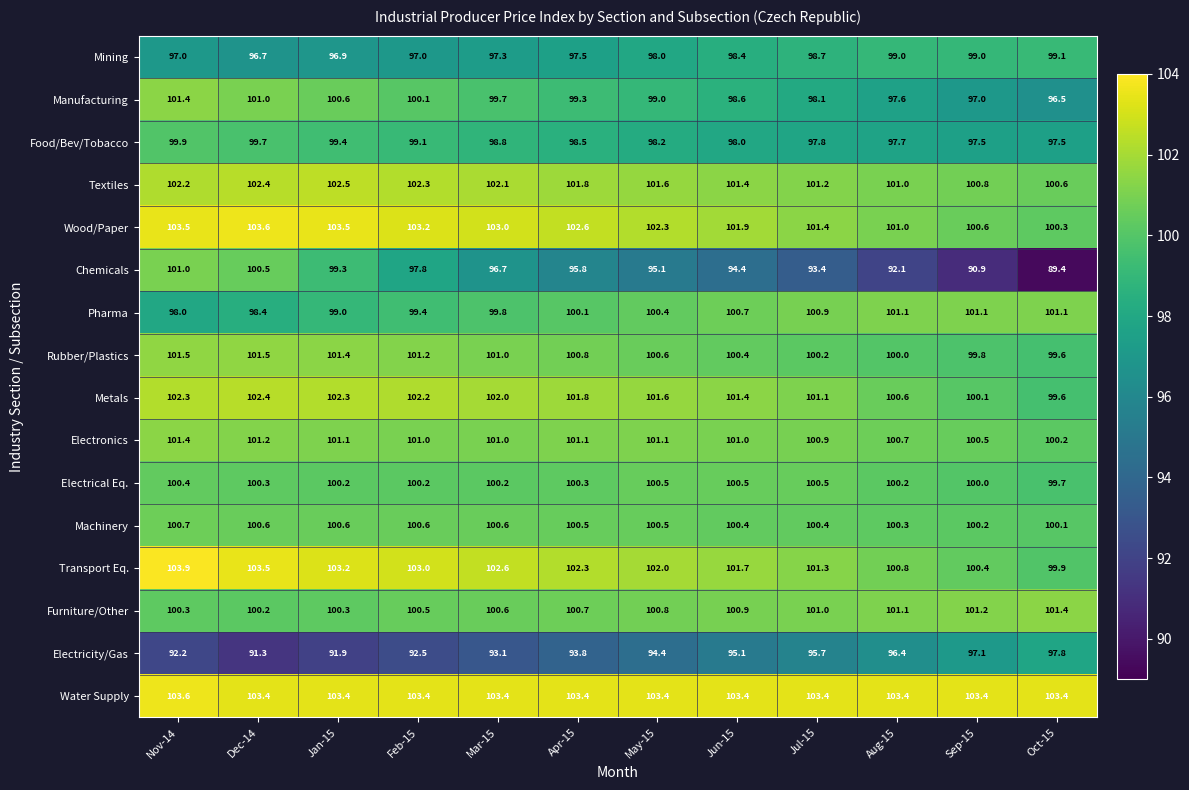

What is the total value across all series at Jun-15?

1598.2